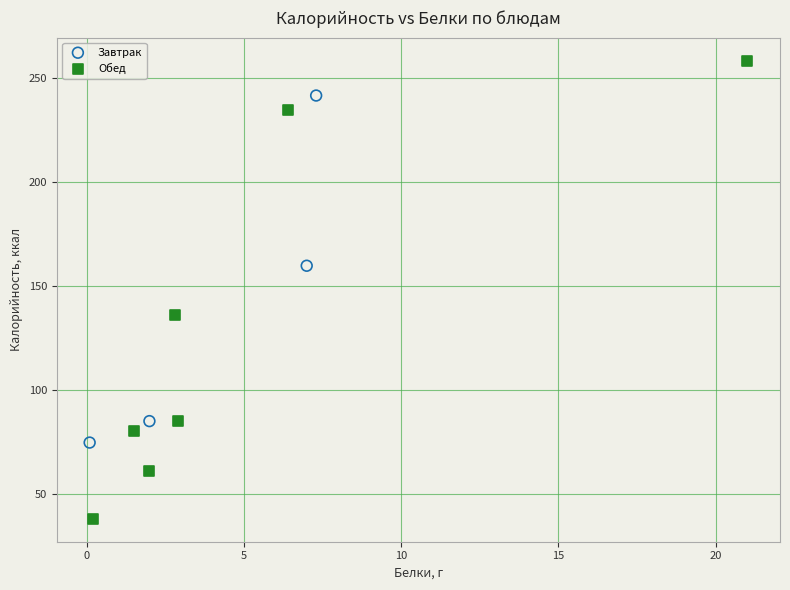

Which series has the widest spread of Y values?

Обед